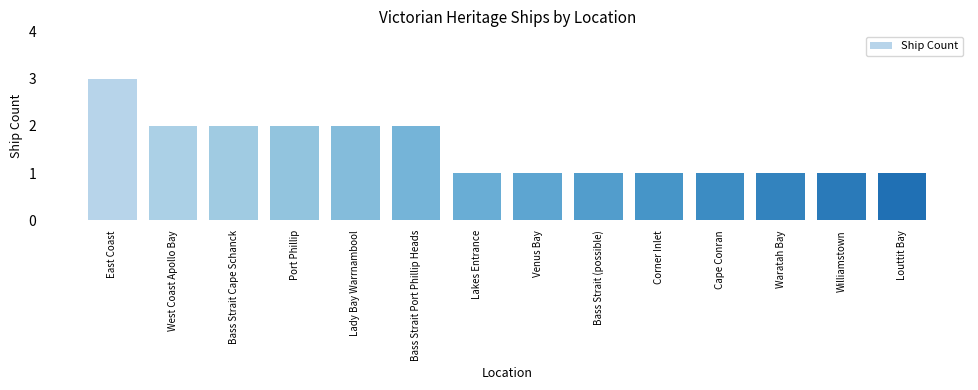

How many series are shown in this chart?

1